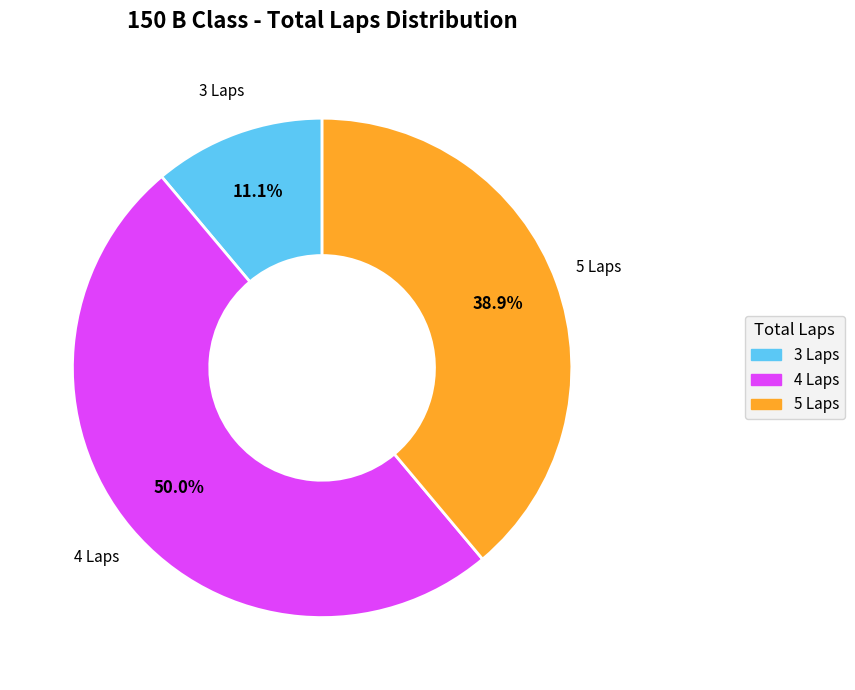

Which slice is the largest?

4 Laps